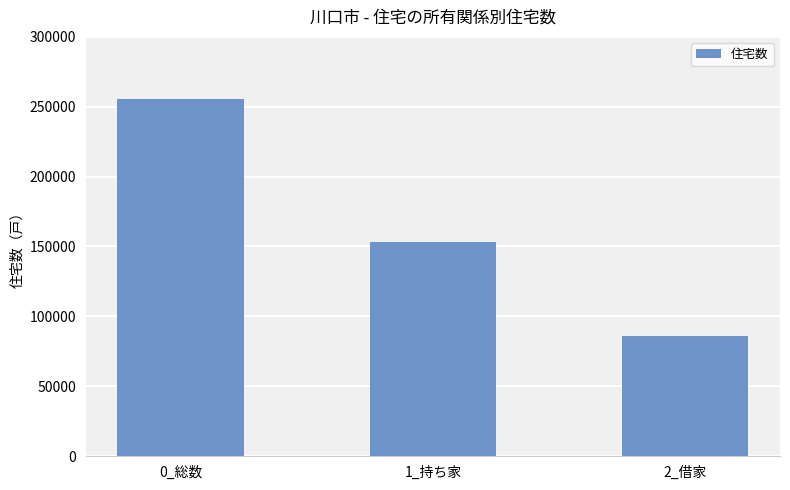

What is the label of the 3rd bar from the left?

2_借家